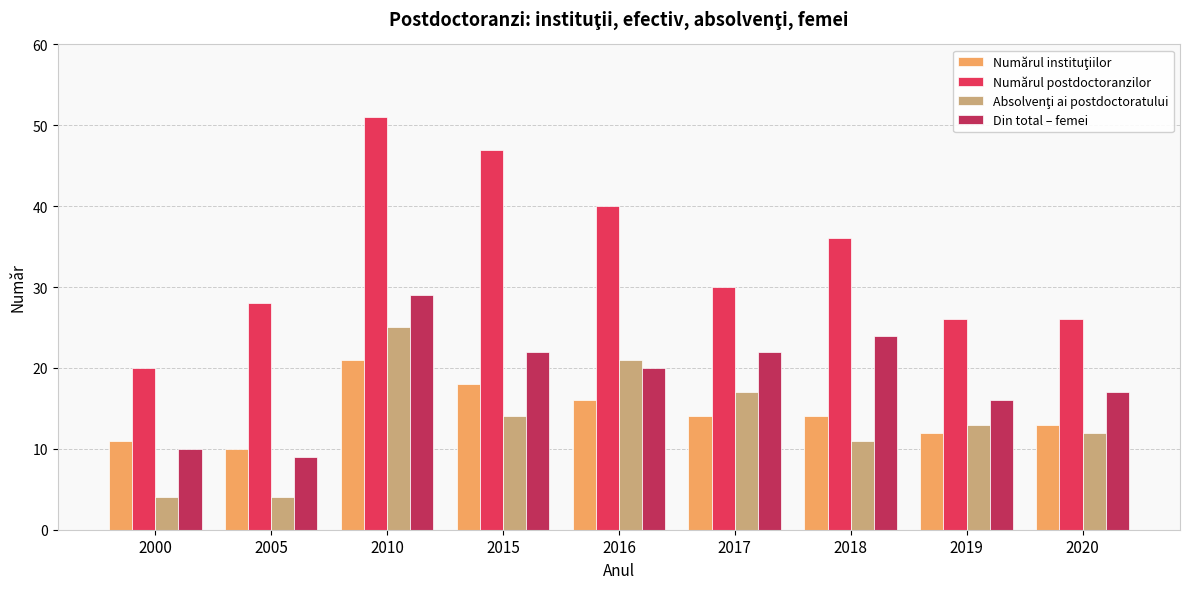

Which series has the largest total across all categories?

Numărul postdoctoranzilor